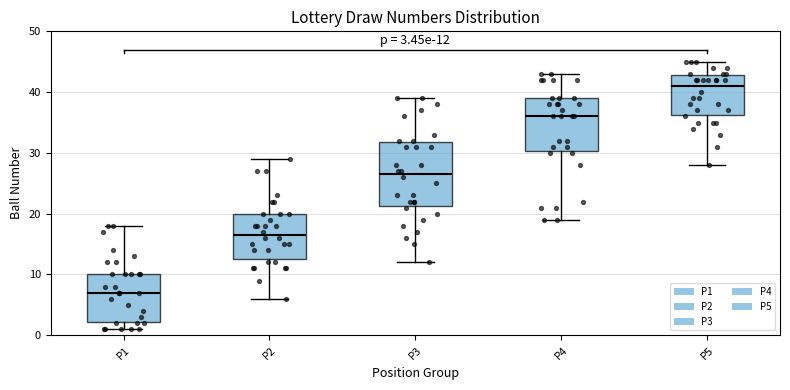

Which box's median line is the lowest?

P1